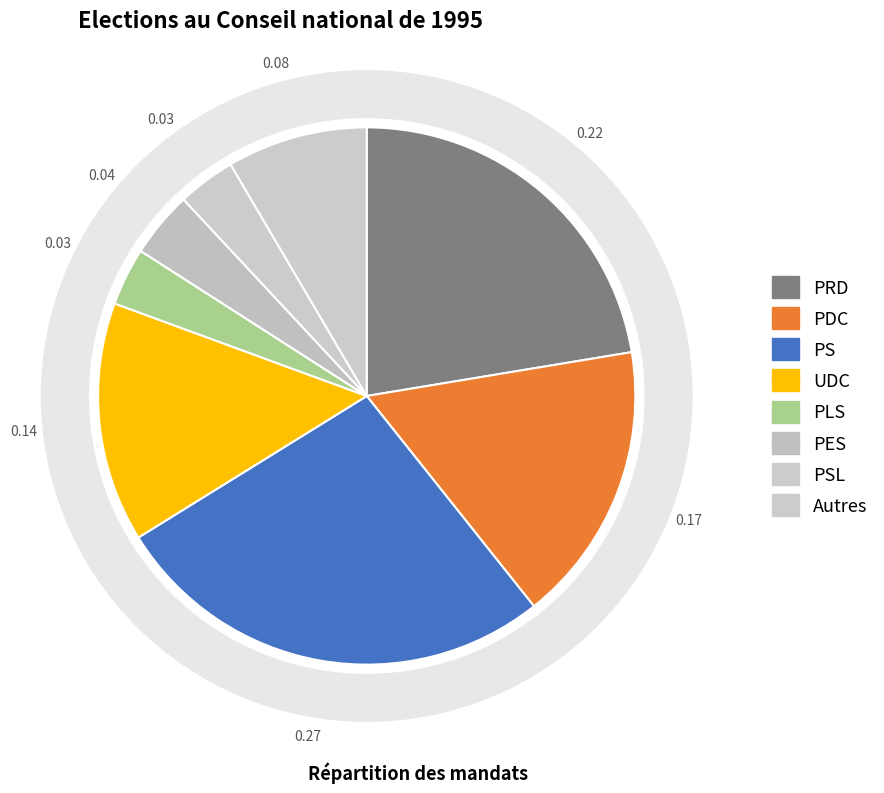

The UDC slice represents 14% of the pie. True or false?

True